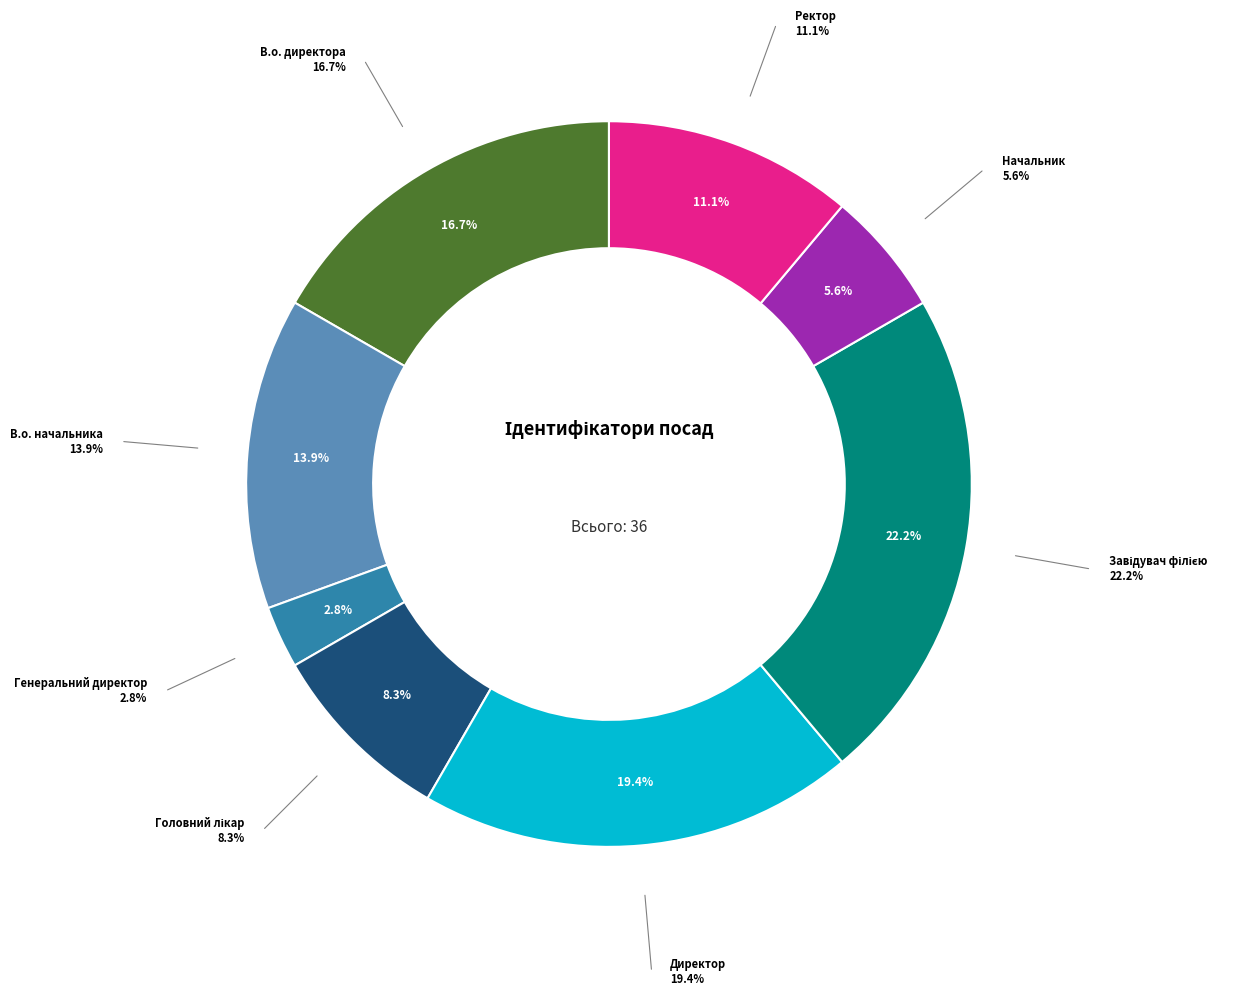

What percentage is NOT represented by Ректор?

88.9%